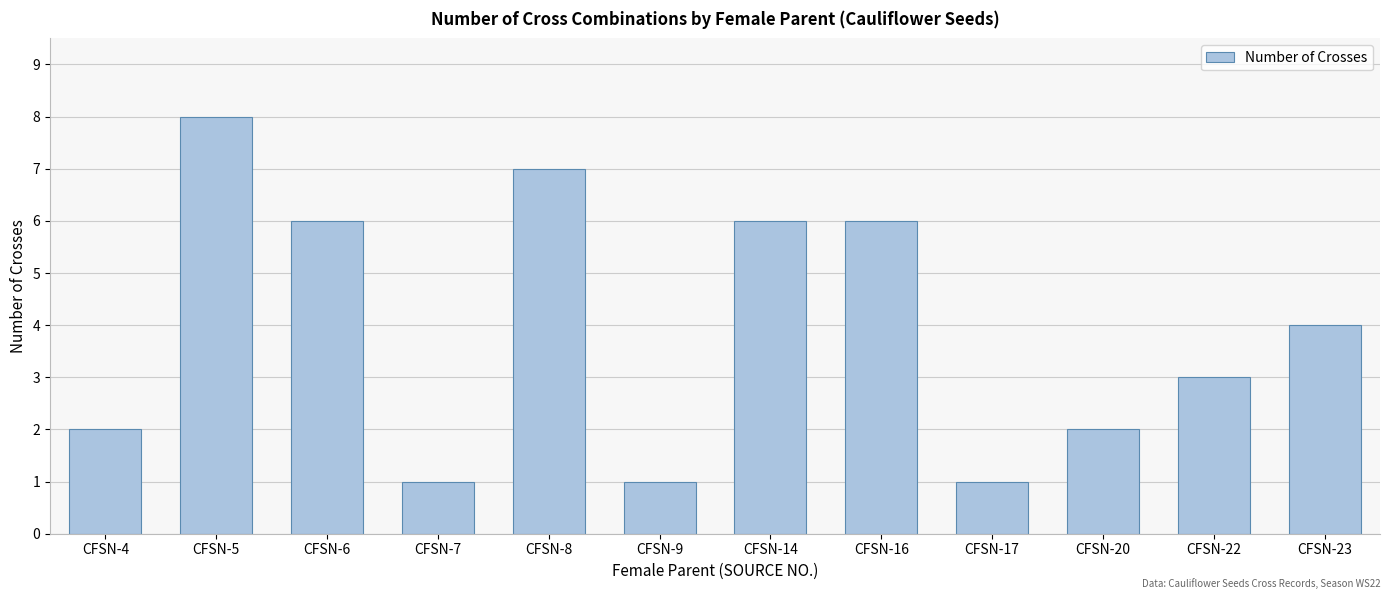

What is the maximum value shown in the chart?

8